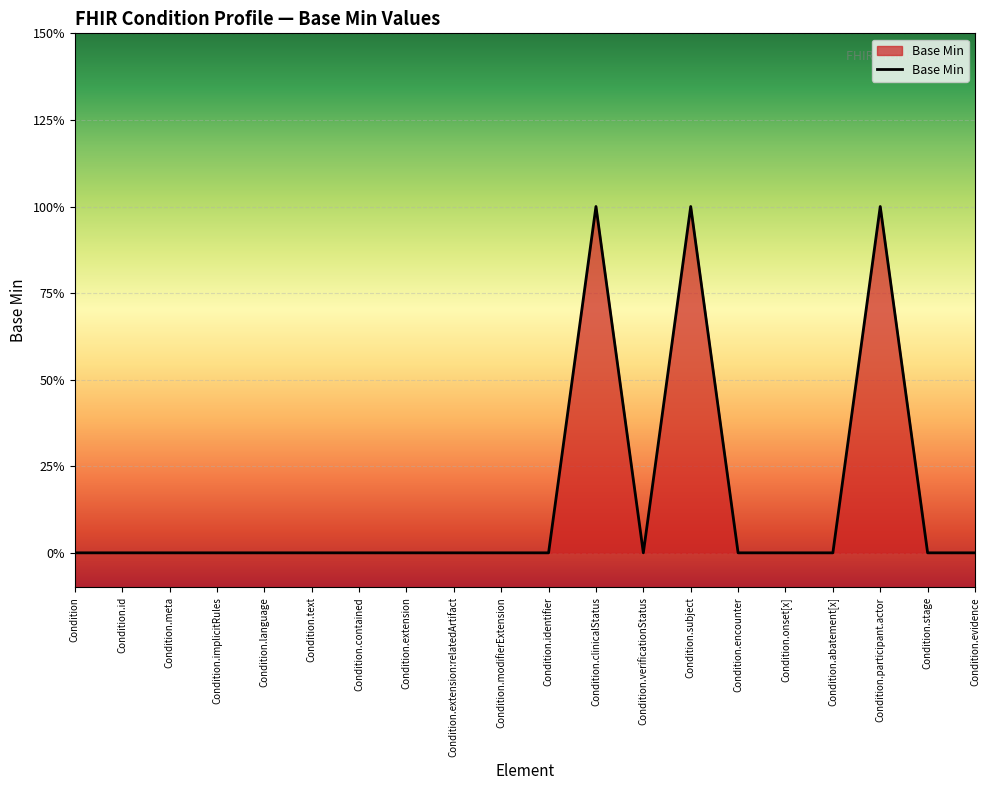

True or false: the data shows 0 at Condition.id.

True